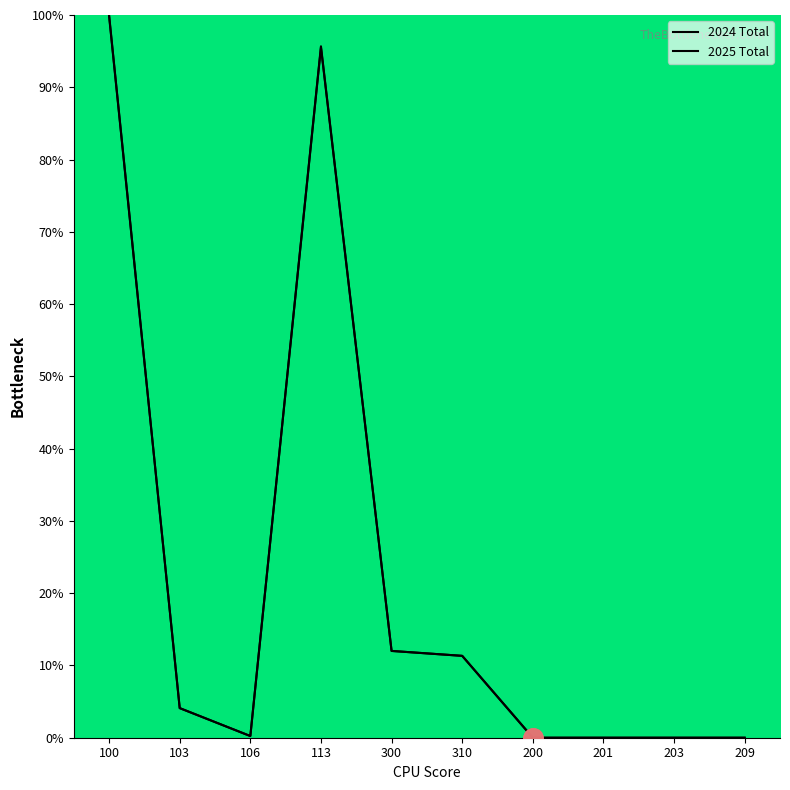

Count the number of categories in the chart.

10